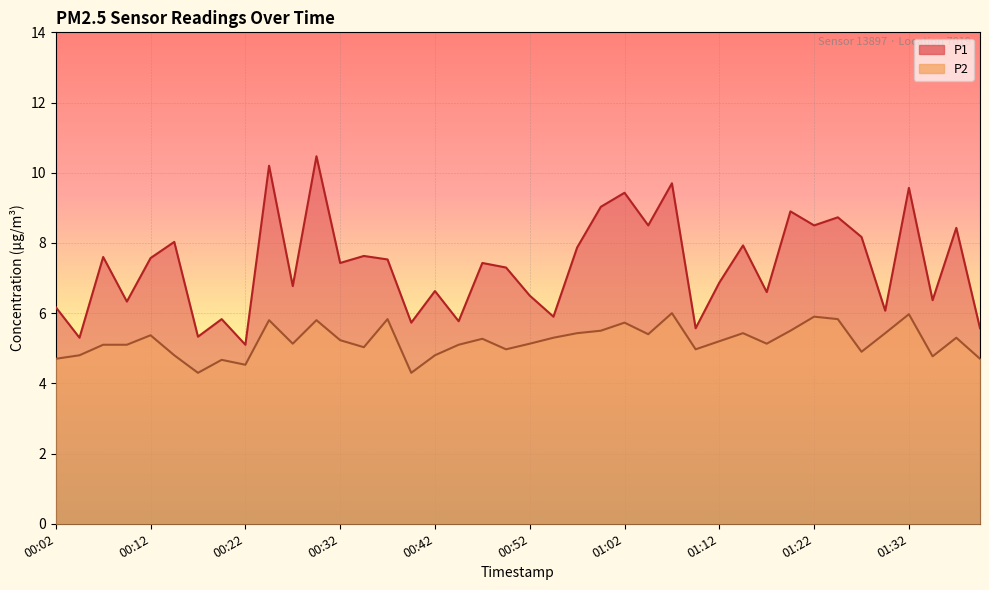

What is the value of the P1 point at the 40th from the left?

5.6